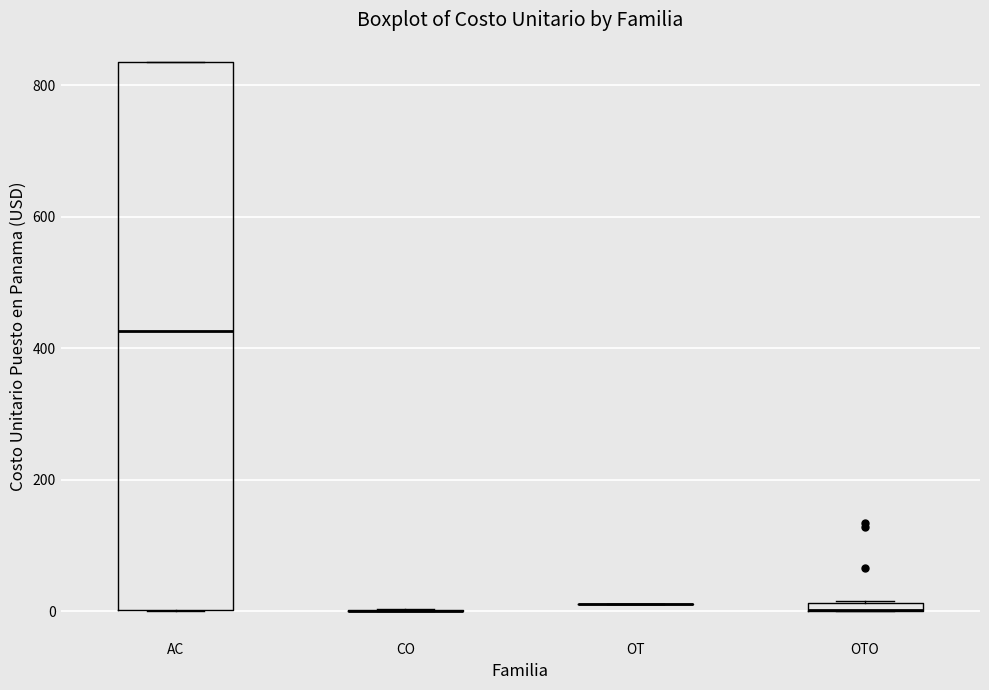

Where is the upper edge of the box for AC on the y-axis? The values are not printed on the chart, so give them approximately, as read against the axis.

840